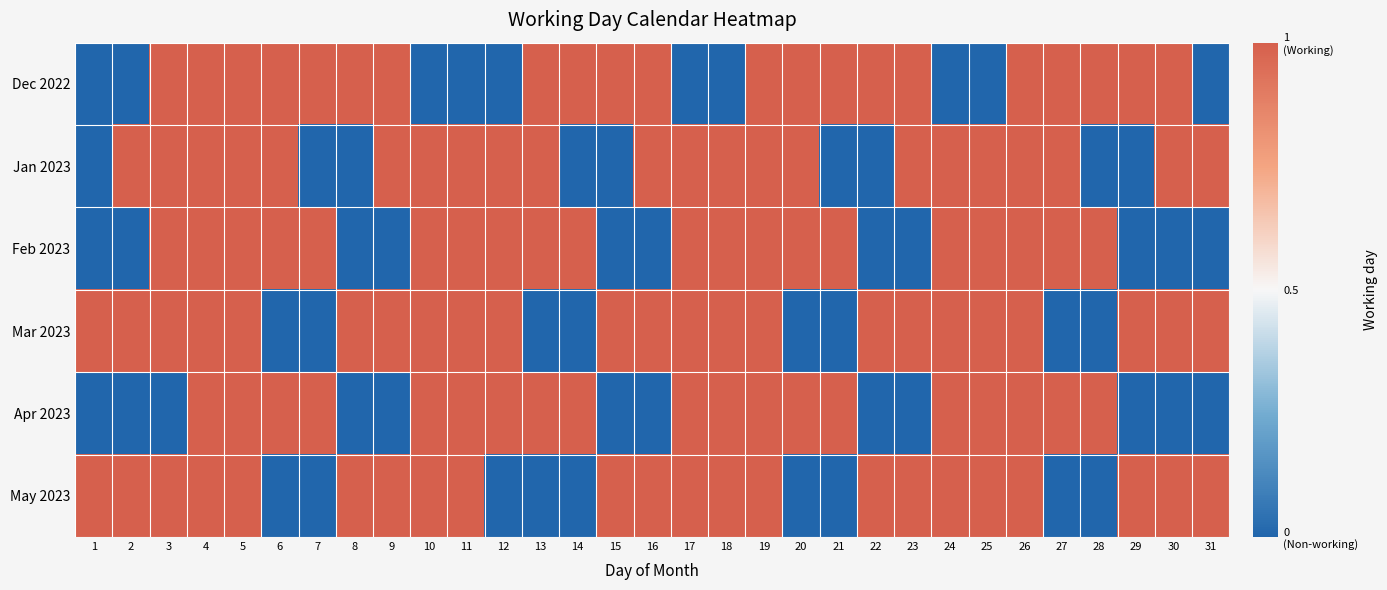

List the series in order of their peak value, lowest first.

Dec 2022, Jan 2023, Feb 2023, Mar 2023, Apr 2023, May 2023